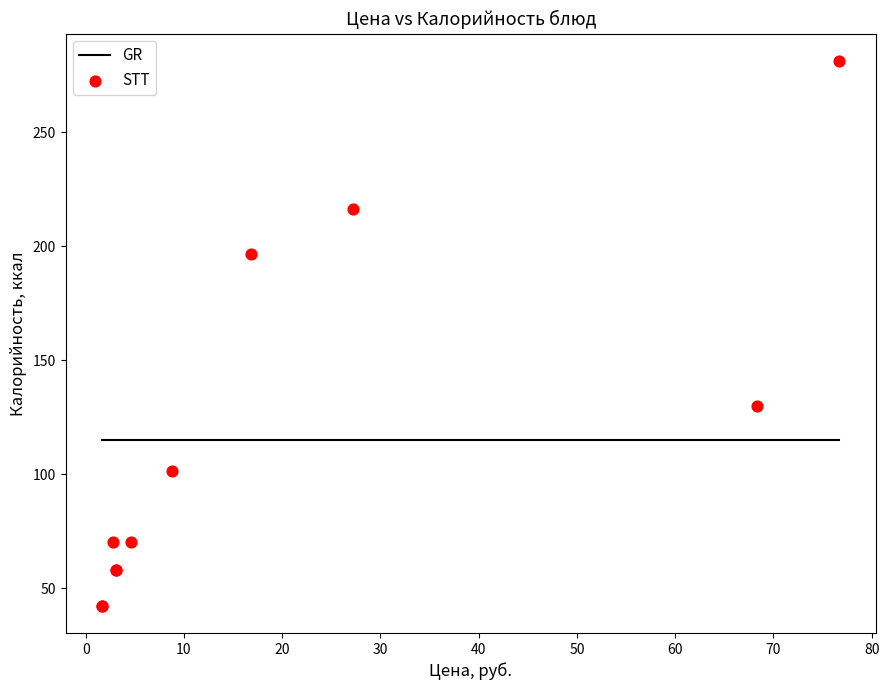

What Y value in the scatter plot is closest to 161?

129.8